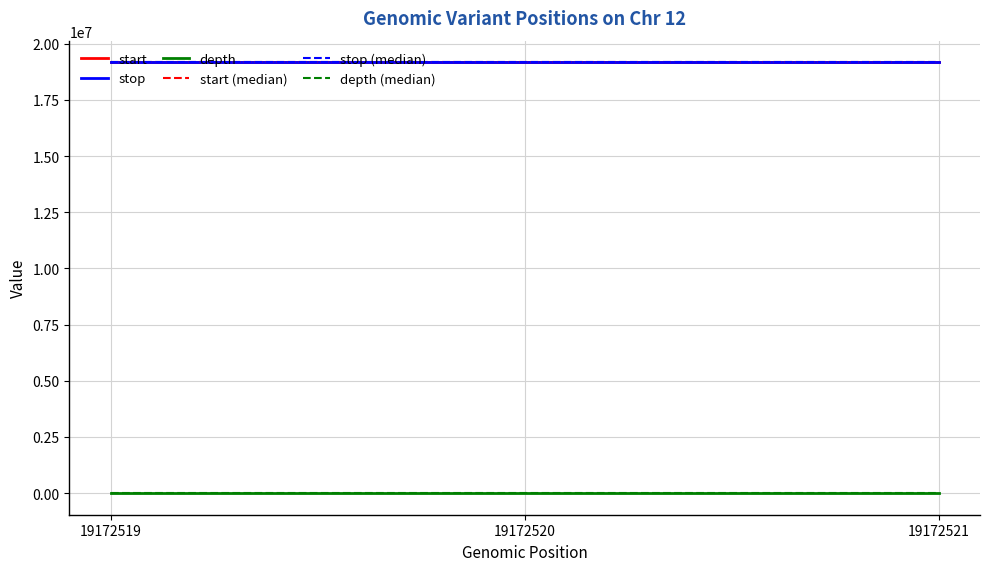

Is the value of depth (median) at 19172519 greater than the value of stop at 19172519?

No